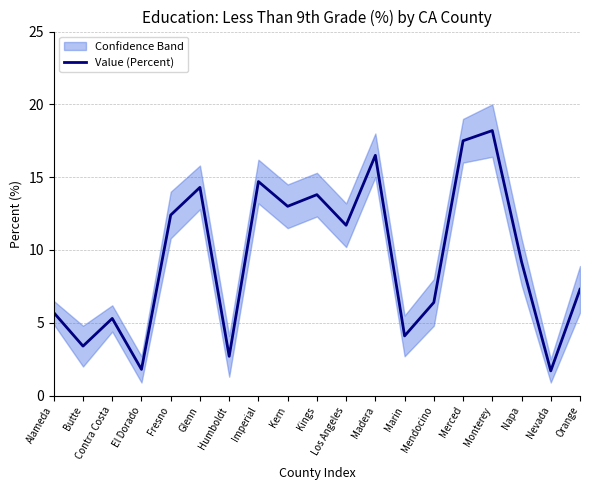

Approximately how many times larger is the value at Marin compared to Butte?

1.2